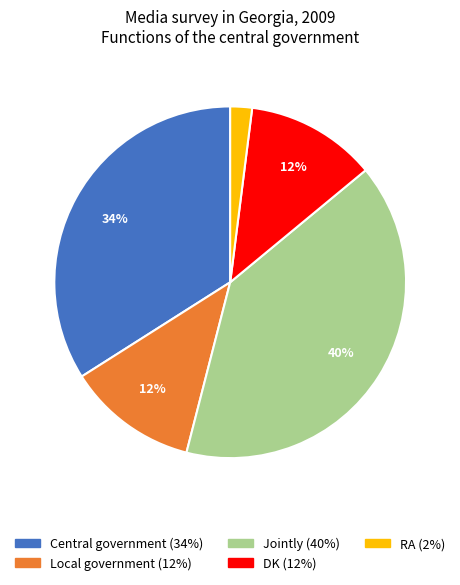

True or false: Central government accounts for 40% of the total.

False